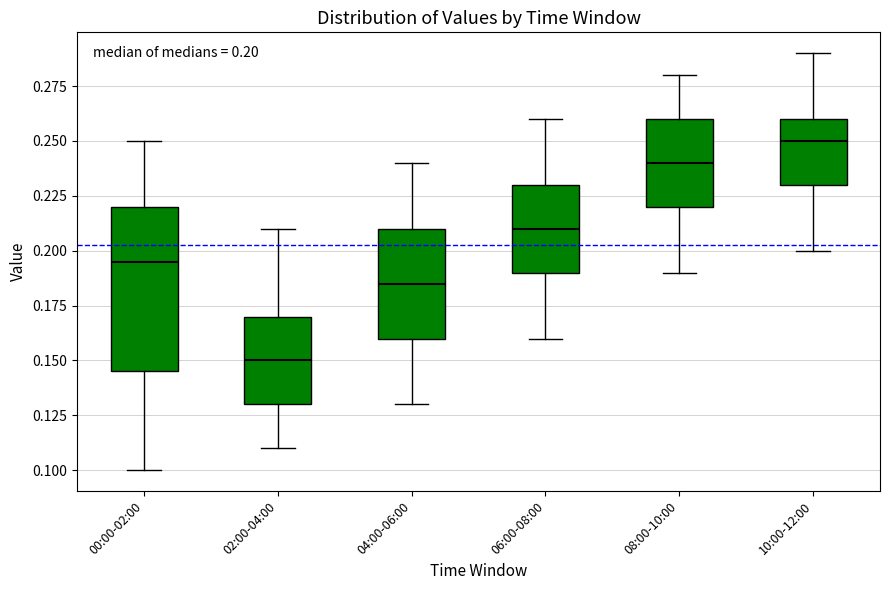

Comparing the boxes themselves (not the whiskers), which one is the tallest?

00:00-02:00